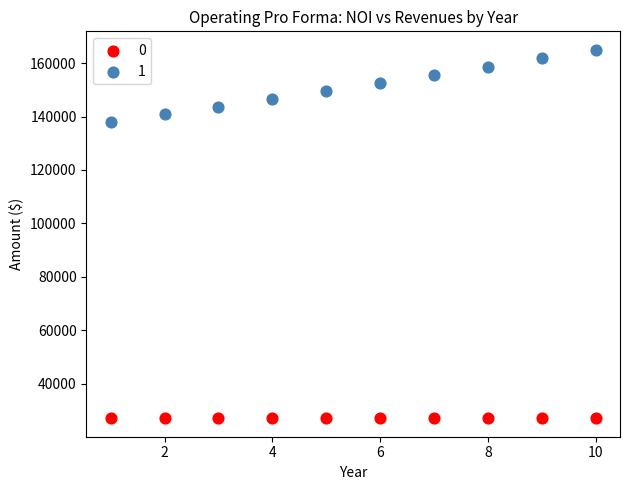

Across all data points, what is the range of X values (max minus min)?

9.0